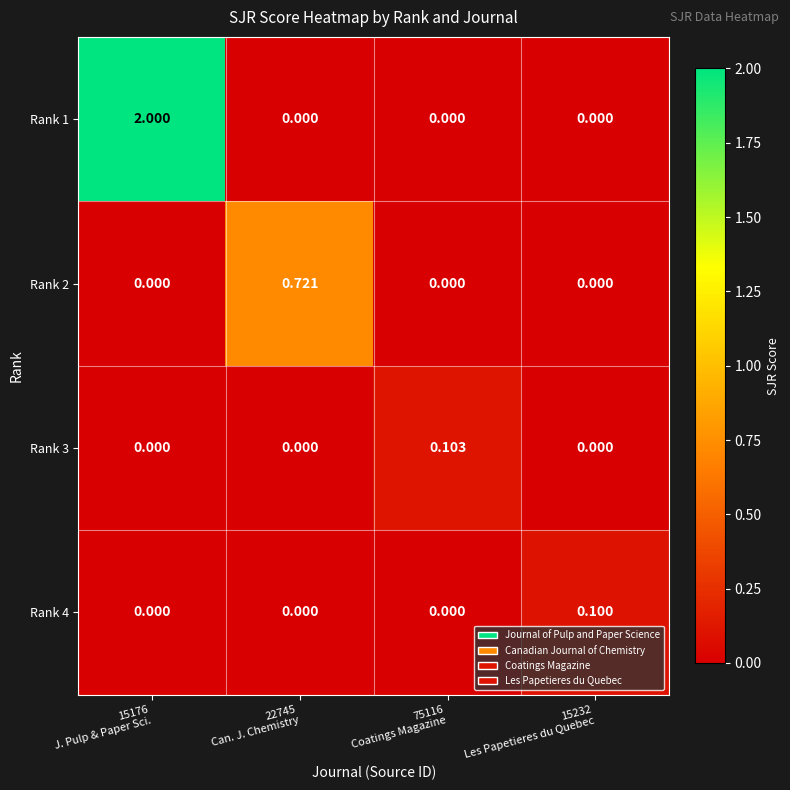

Reading right to left, extract all data points from this chart.

Rank 1: 15232
Les Papetieres du Quebec=0.0	75116
Coatings Magazine=0.0	22745
Can. J. Chemistry=0.0	15176
J. Pulp & Paper Sci.=2.0
Rank 2: 15232
Les Papetieres du Quebec=0.0	75116
Coatings Magazine=0.0	22745
Can. J. Chemistry=0.7	15176
J. Pulp & Paper Sci.=0.0
Rank 3: 15232
Les Papetieres du Quebec=0.0	75116
Coatings Magazine=0.1	22745
Can. J. Chemistry=0.0	15176
J. Pulp & Paper Sci.=0.0
Rank 4: 15232
Les Papetieres du Quebec=0.1	75116
Coatings Magazine=0.0	22745
Can. J. Chemistry=0.0	15176
J. Pulp & Paper Sci.=0.0